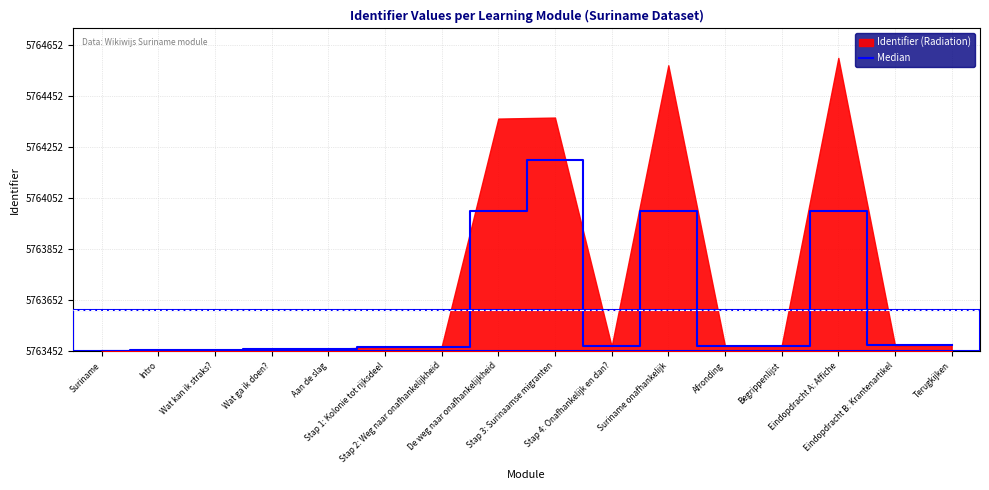

Where is the first local minimum?

Stap 4: Onafhankelijk en dan?